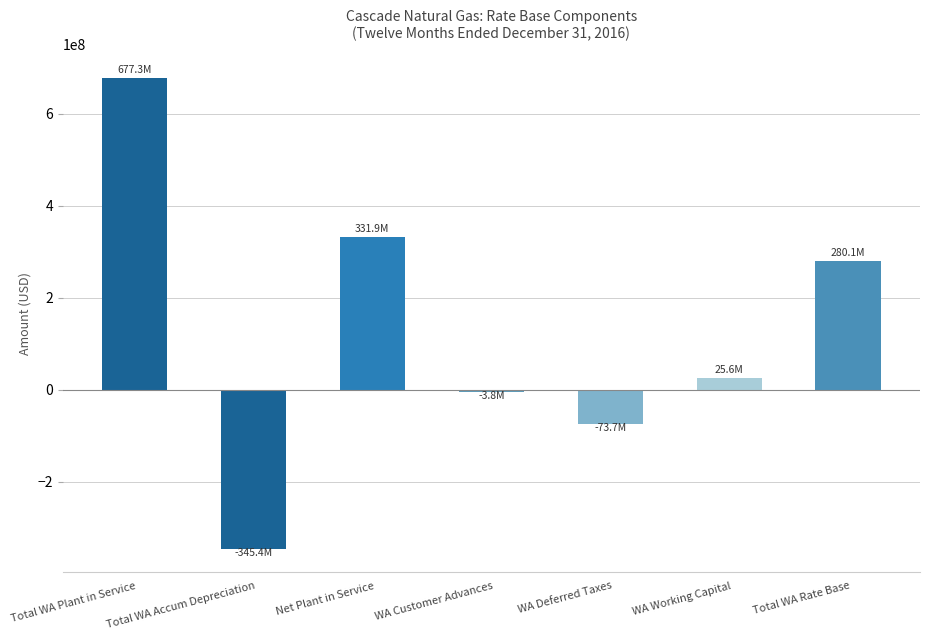

What is the sum of all values?

892013913.2